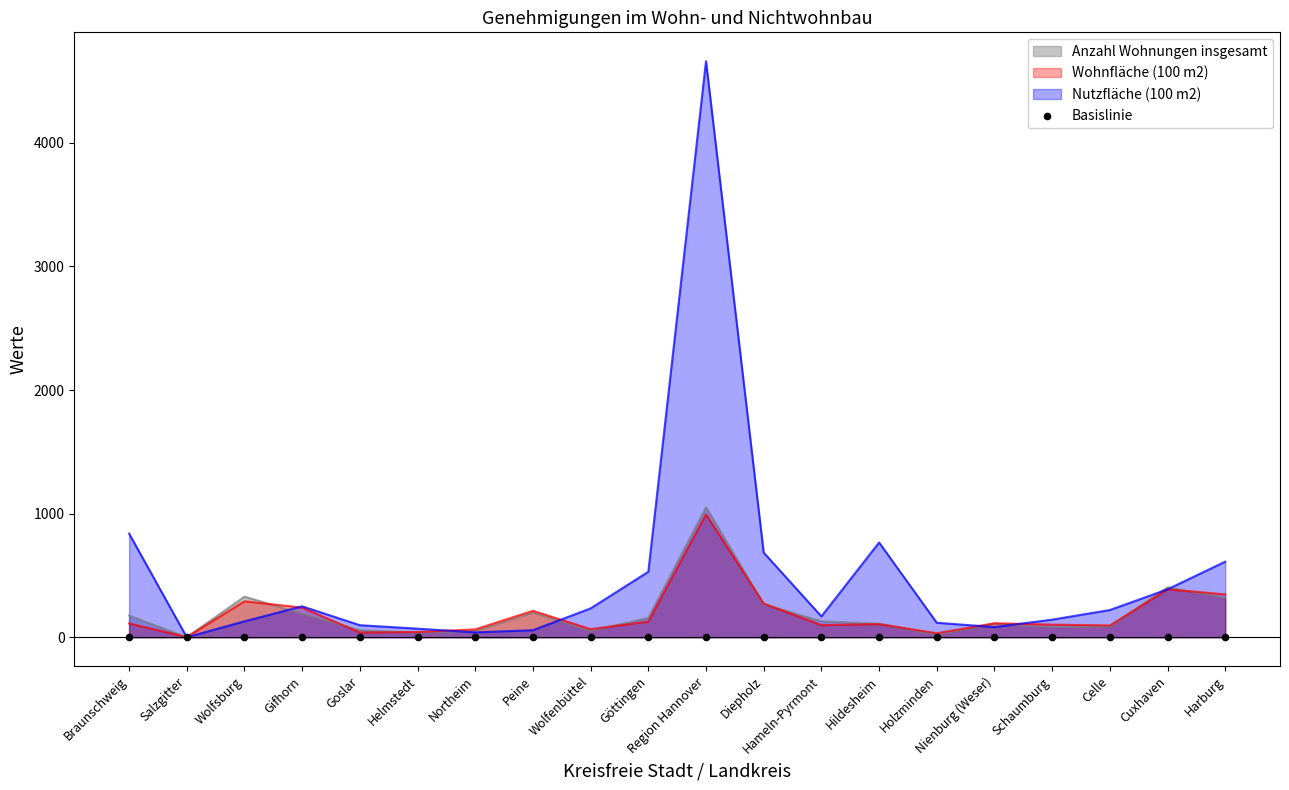

At how many categories does at least one series exceed 3367?

1